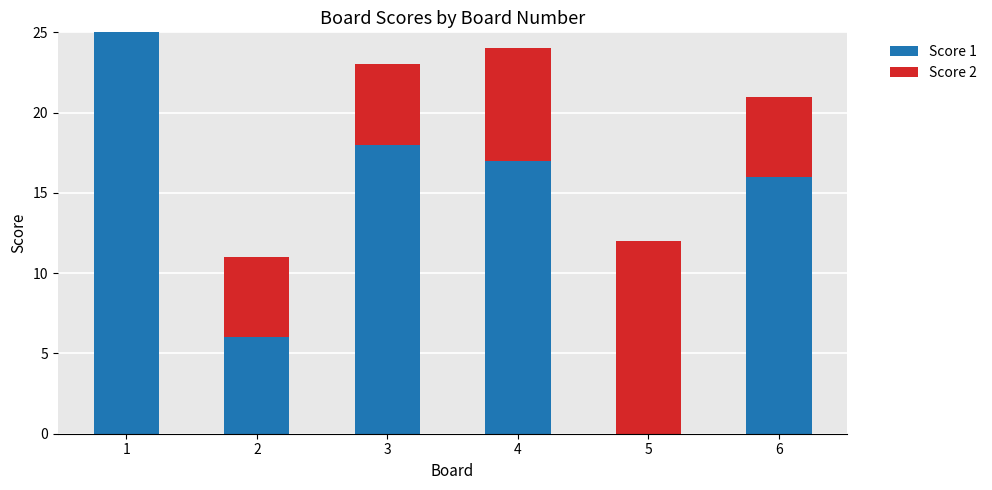

Are the bars horizontal?

No